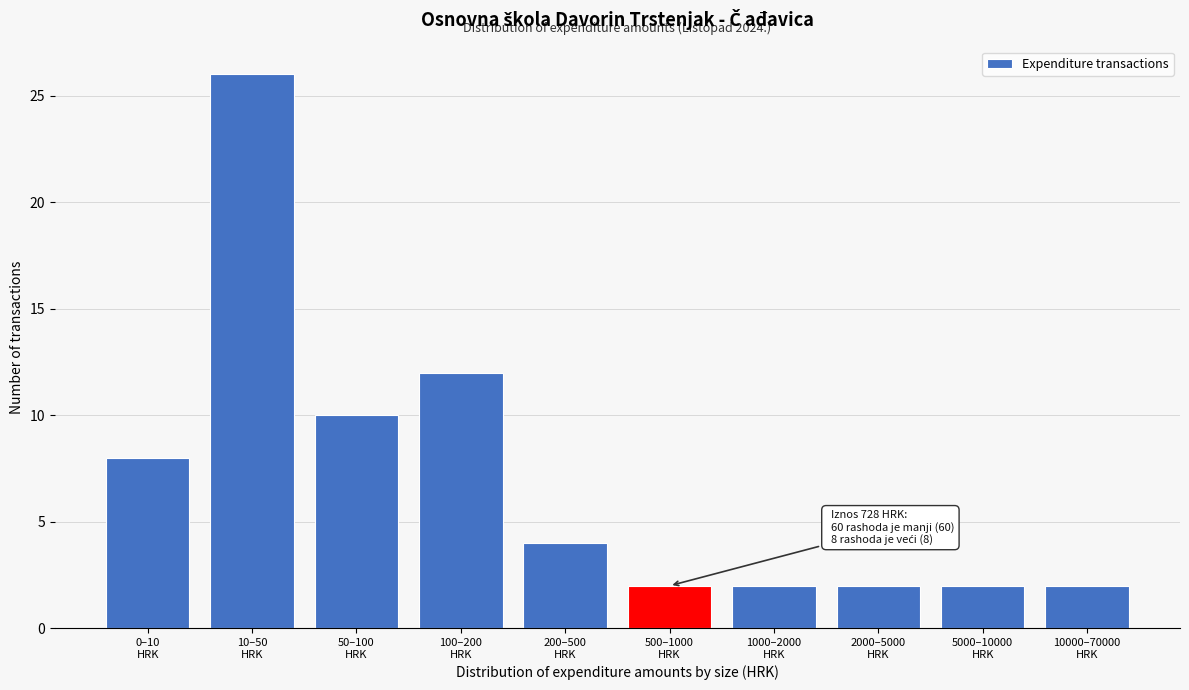

Reading left to right, extract all data points from this chart.

8	26	10	12	4	2	2	2	2	2